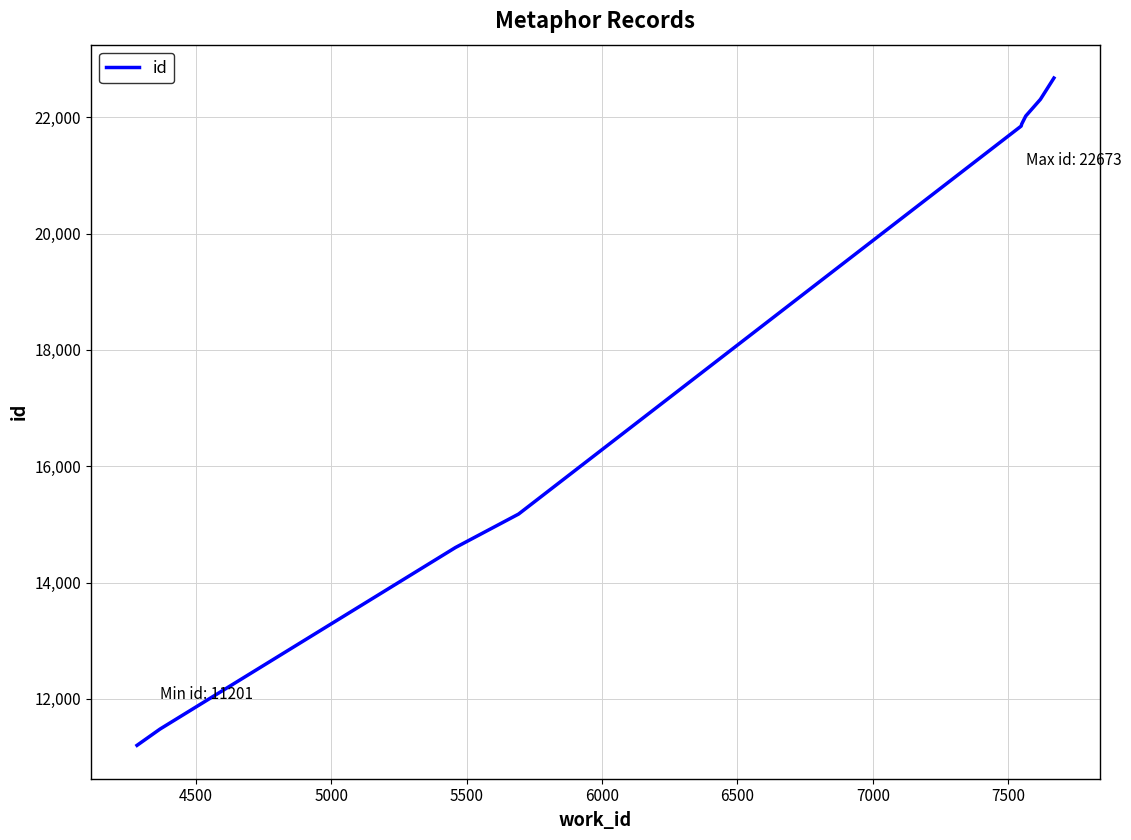

Count the number of categories in the chart.

9